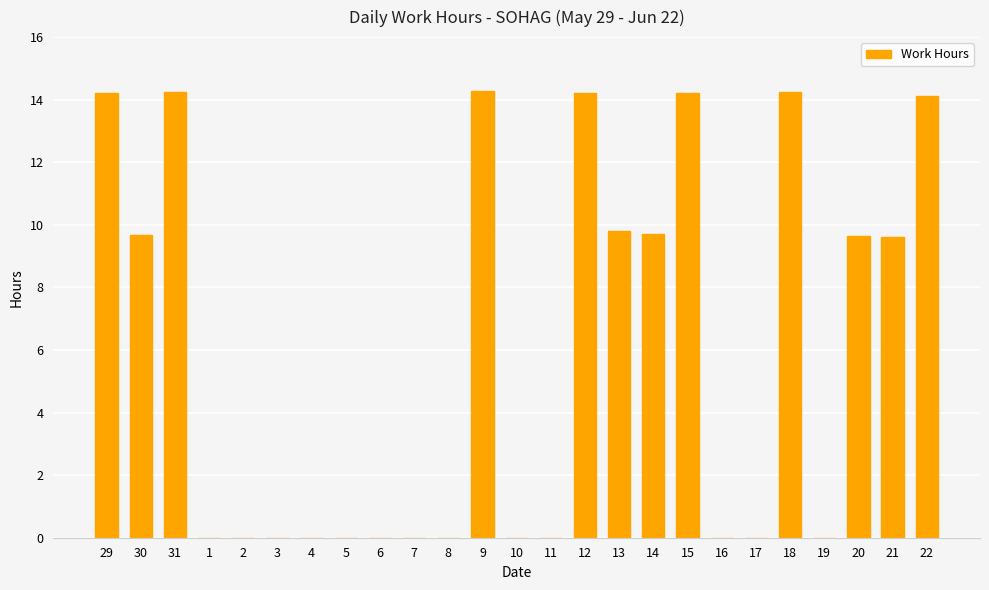

What is the sum of all values?

148.0